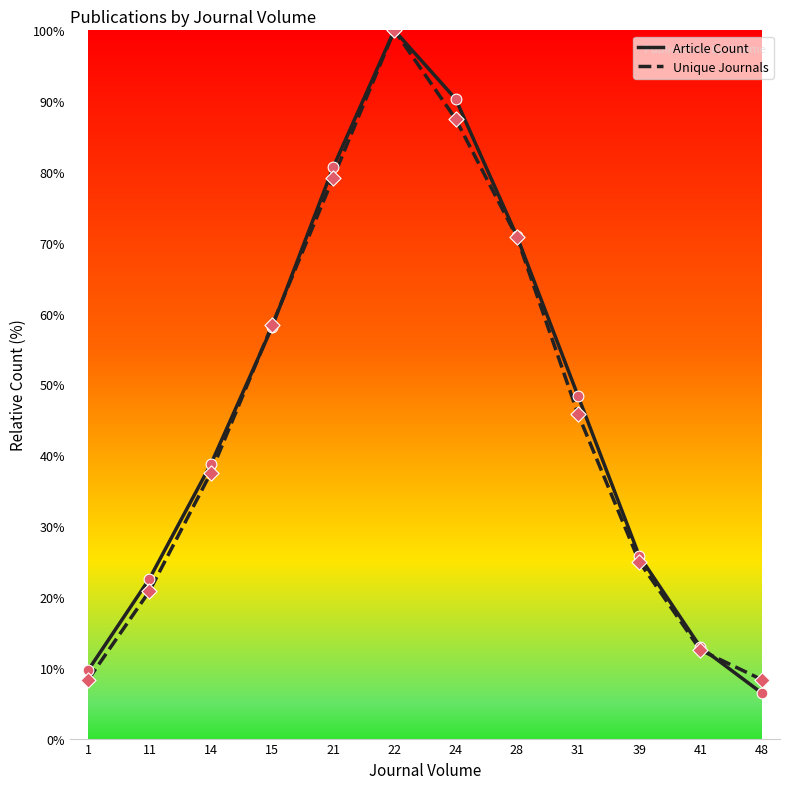

What is the total value across all series at 31?

94.2